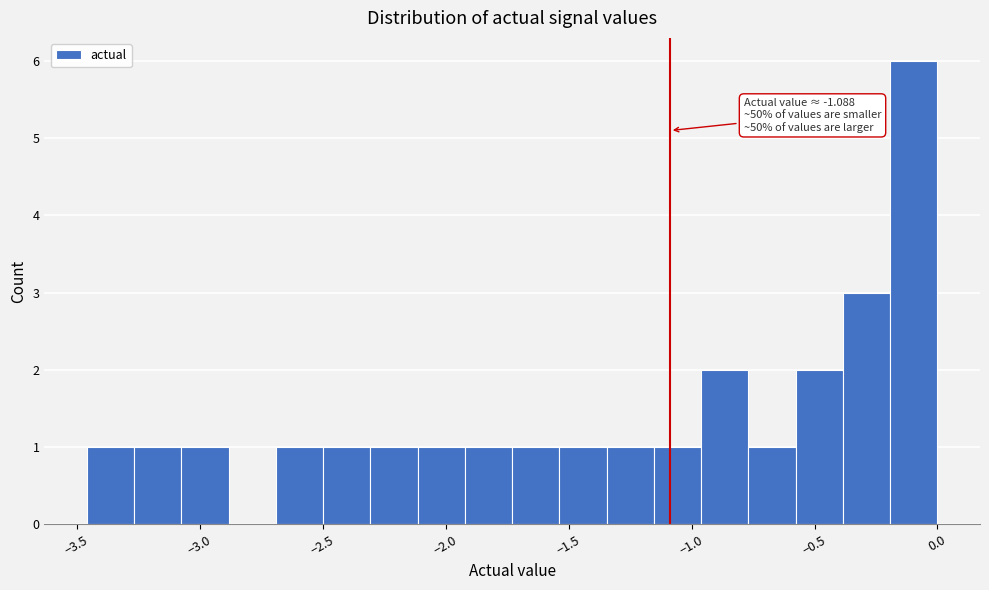

Around what value on the x-axis is the tallest bar? Give the approximate position of its centre, as read against the axis.

-0.10